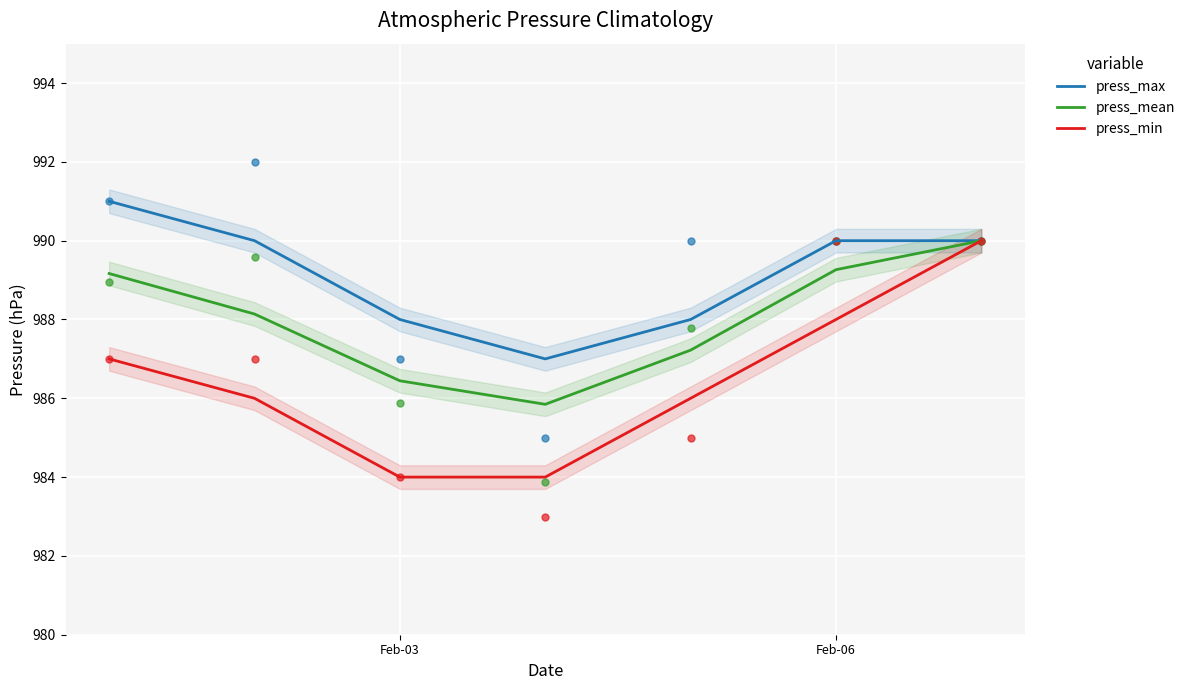

Is the value of press_max at Feb-03 greater than the value of press_mean at Feb-03?

Yes